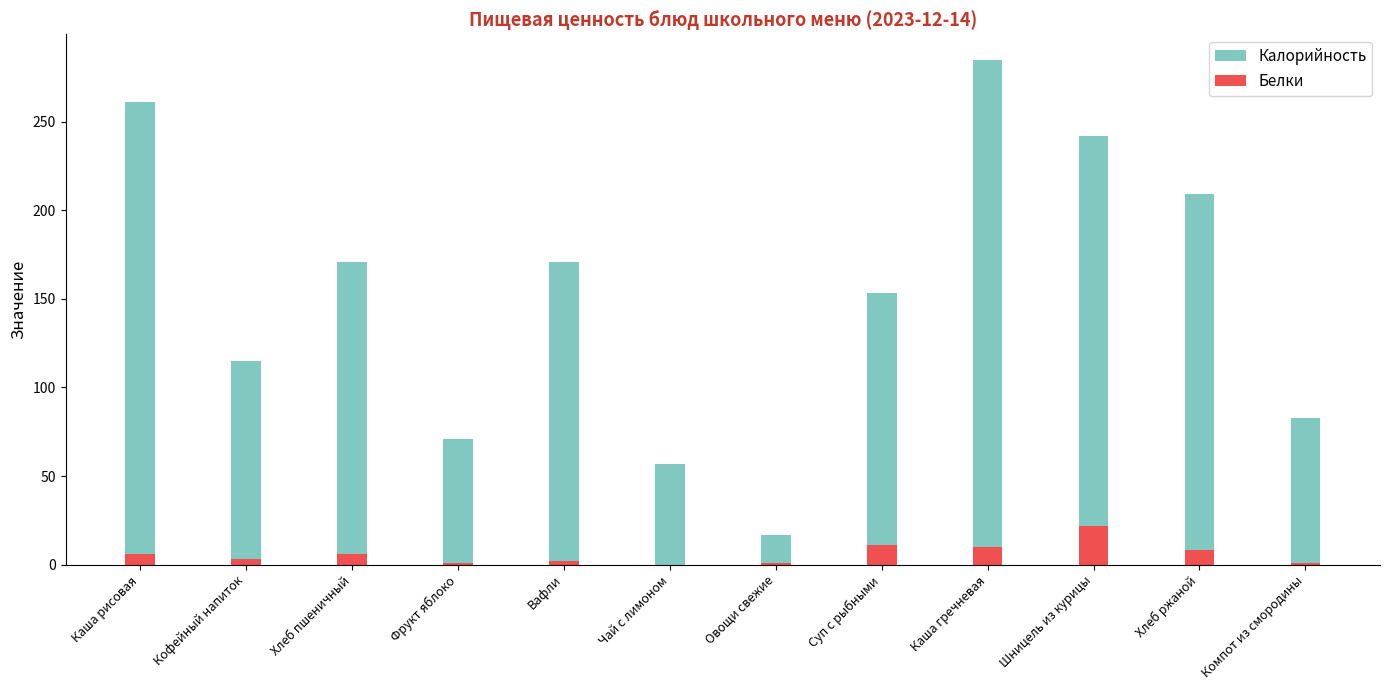

The value of Калорийность at Чай с лимоном is 57. True or false?

True